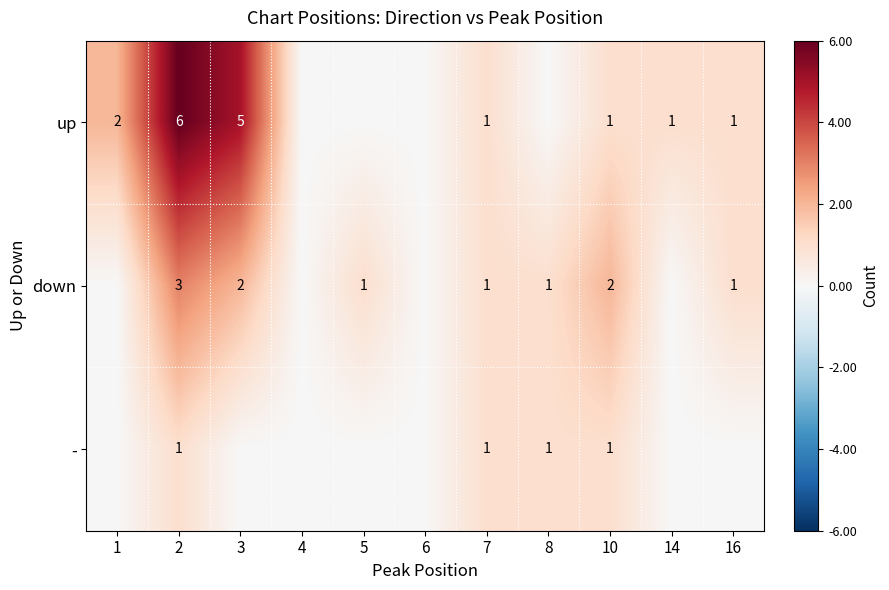

What is the difference between the highest and lowest values at 1?

2